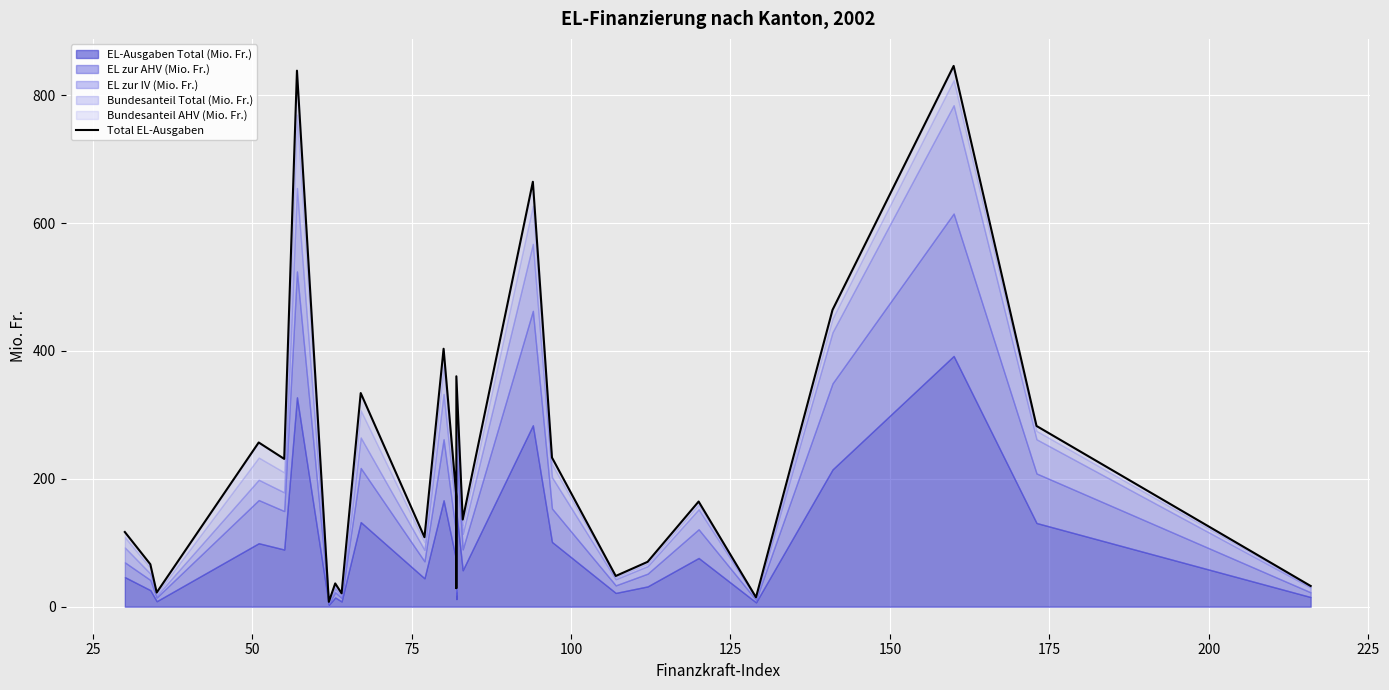

What is the value of the 7th point from the left?

7.5